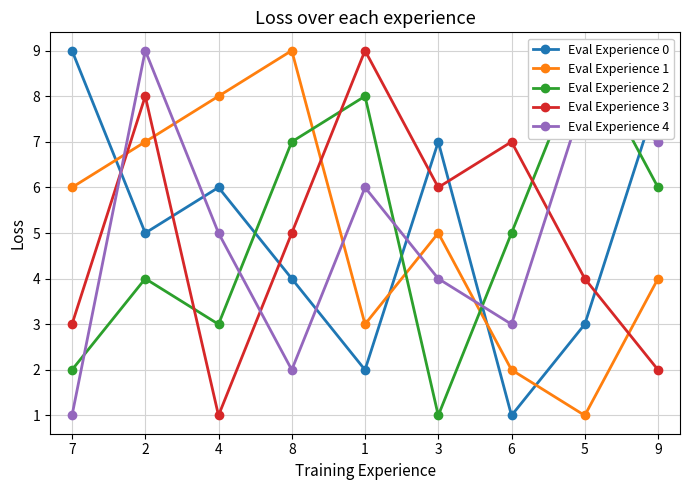

Reading right to left, transcribe all the data shown in this chart.

Eval Experience 0: 8	3	1	7	2	4	6	5	9
Eval Experience 1: 4	1	2	5	3	9	8	7	6
Eval Experience 2: 6	9	5	1	8	7	3	4	2
Eval Experience 3: 2	4	7	6	9	5	1	8	3
Eval Experience 4: 7	8	3	4	6	2	5	9	1